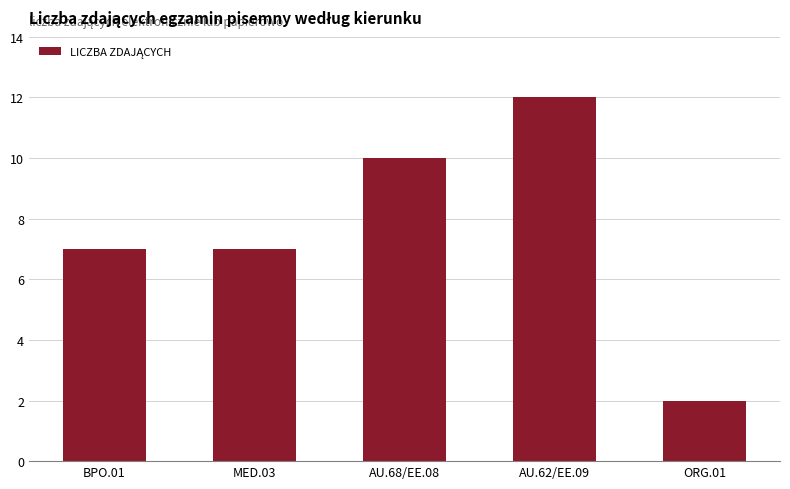

What is the difference between the maximum and minimum values?

10